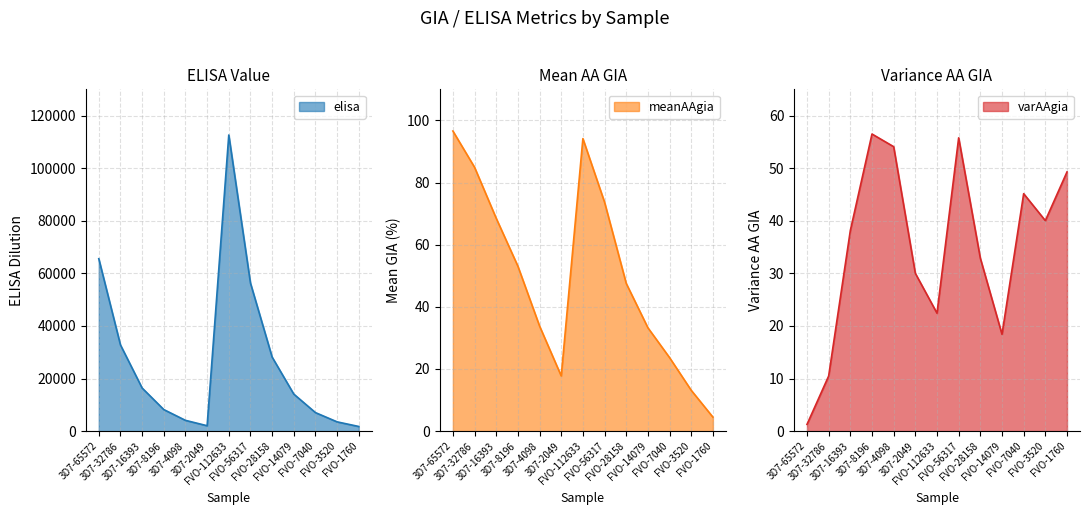

Which category has the lowest value in the meanAAgia series?

FVO-1760